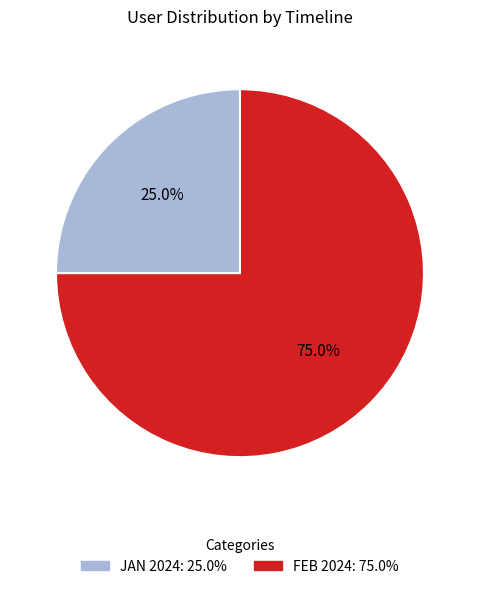

Is there a majority slice in this chart?

Yes